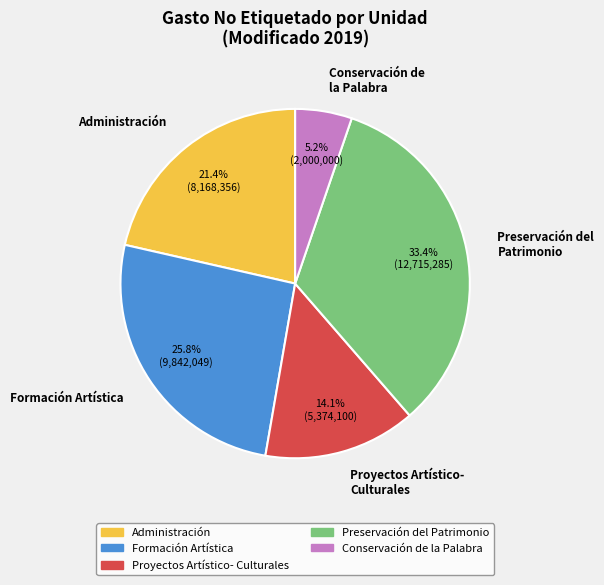

Rank the categories by value from highest to lowest.

Preservación del Patrimonio, Formación Artística, Administración, Proyectos Artístico- Culturales, Conservación de la Palabra